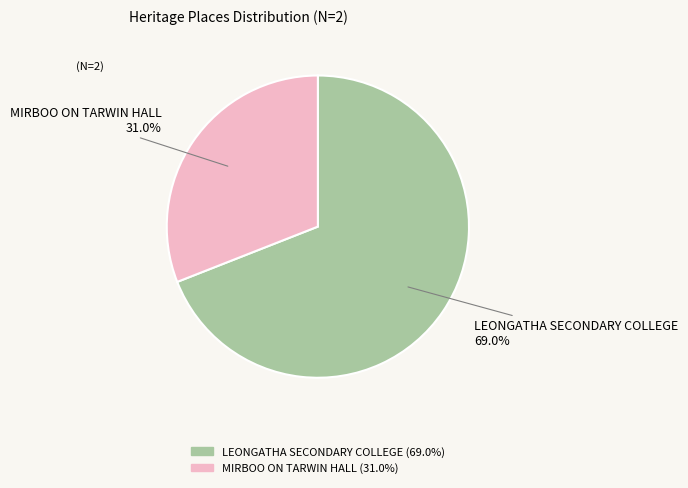

To the nearest percent, what portion does MIRBOO ON TARWIN HALL represent?

31%